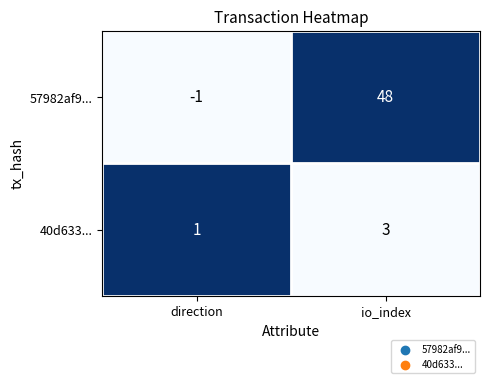

What is the spread (max minus min) of values at direction?

2